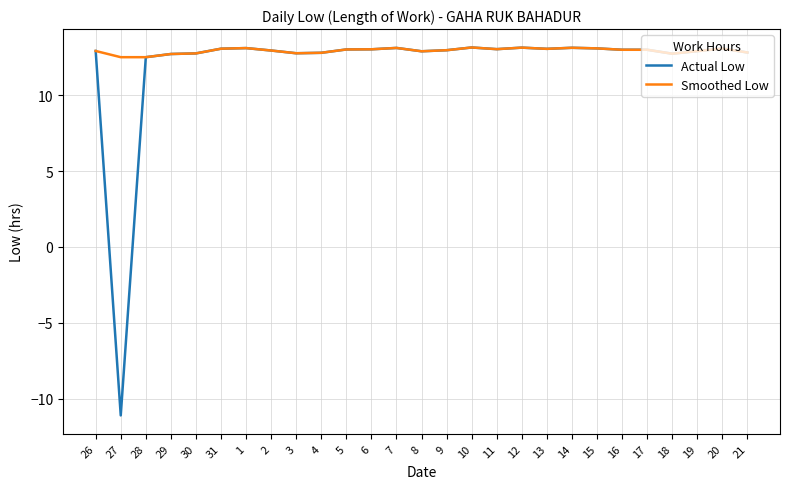

What position from the right is 27?

26